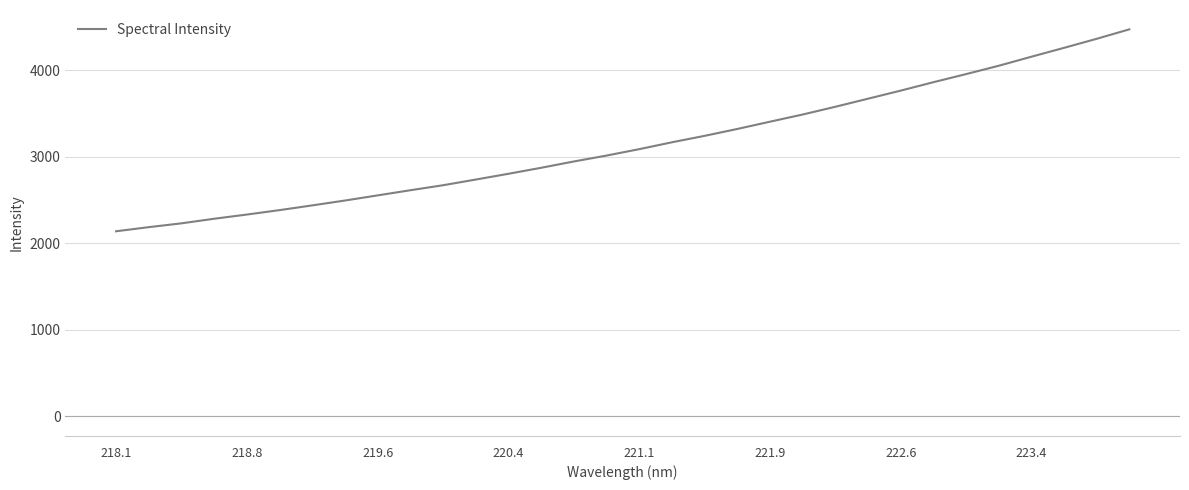

What is the smallest value displayed?

2137.0